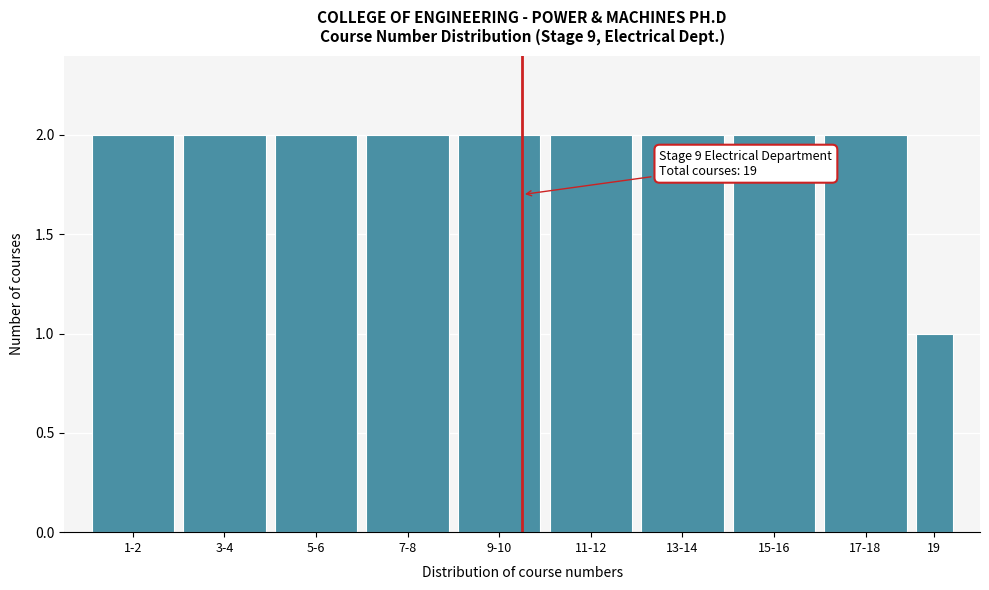

Reading left to right, extract all data points from this chart.

1-2=2	3-4=2	5-6=2	7-8=2	9-10=2	11-12=2	13-14=2	15-16=2	17-18=2	19=1